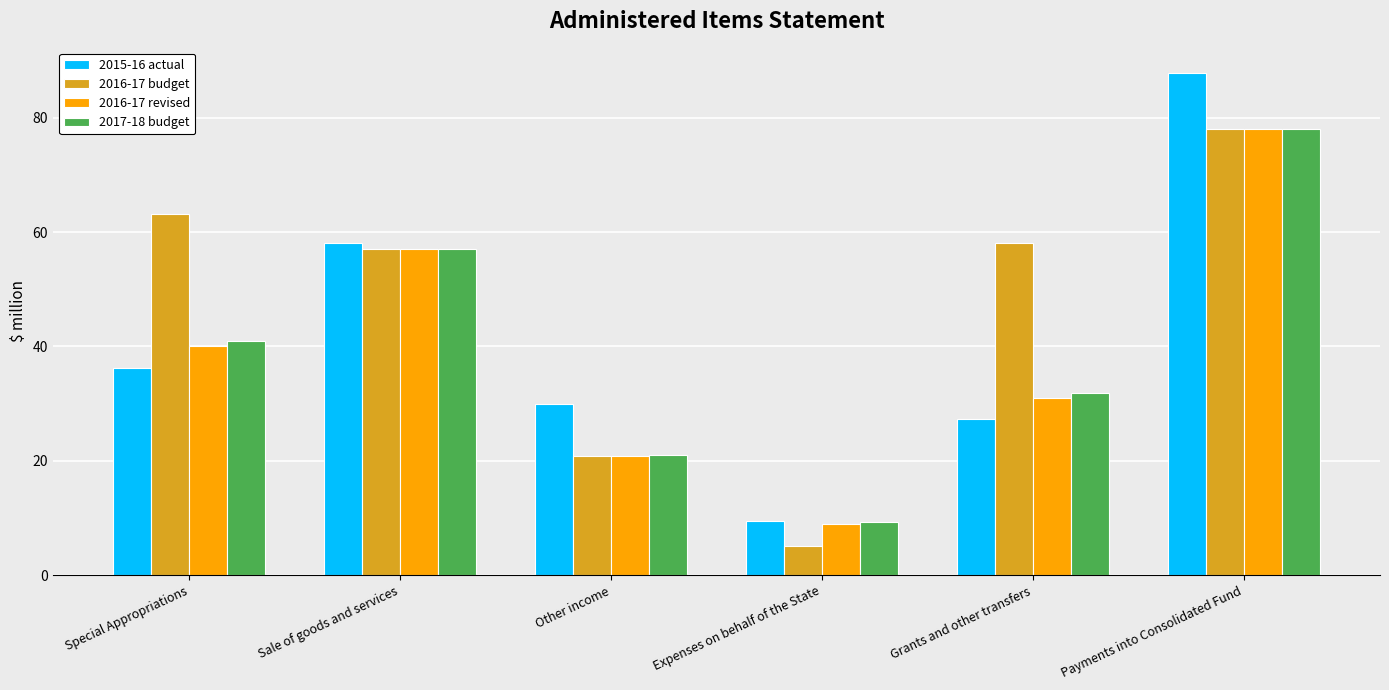

How many bars are there in each group?

4